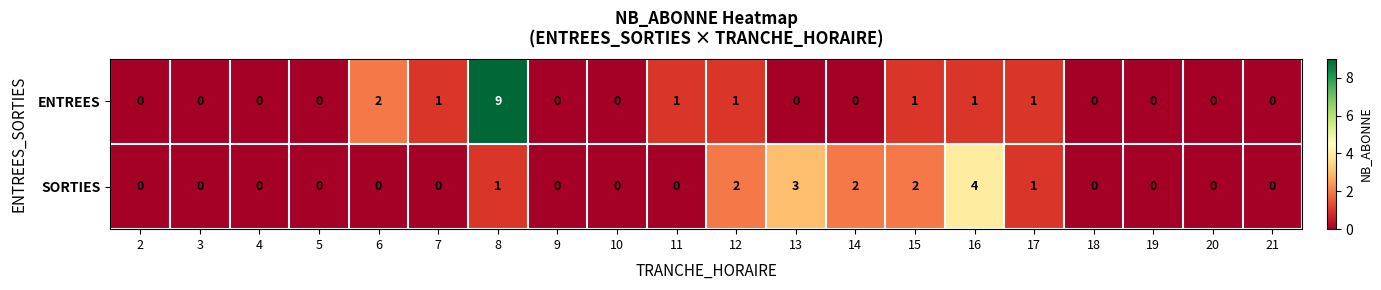

At which category is the sum across all series the highest?

8